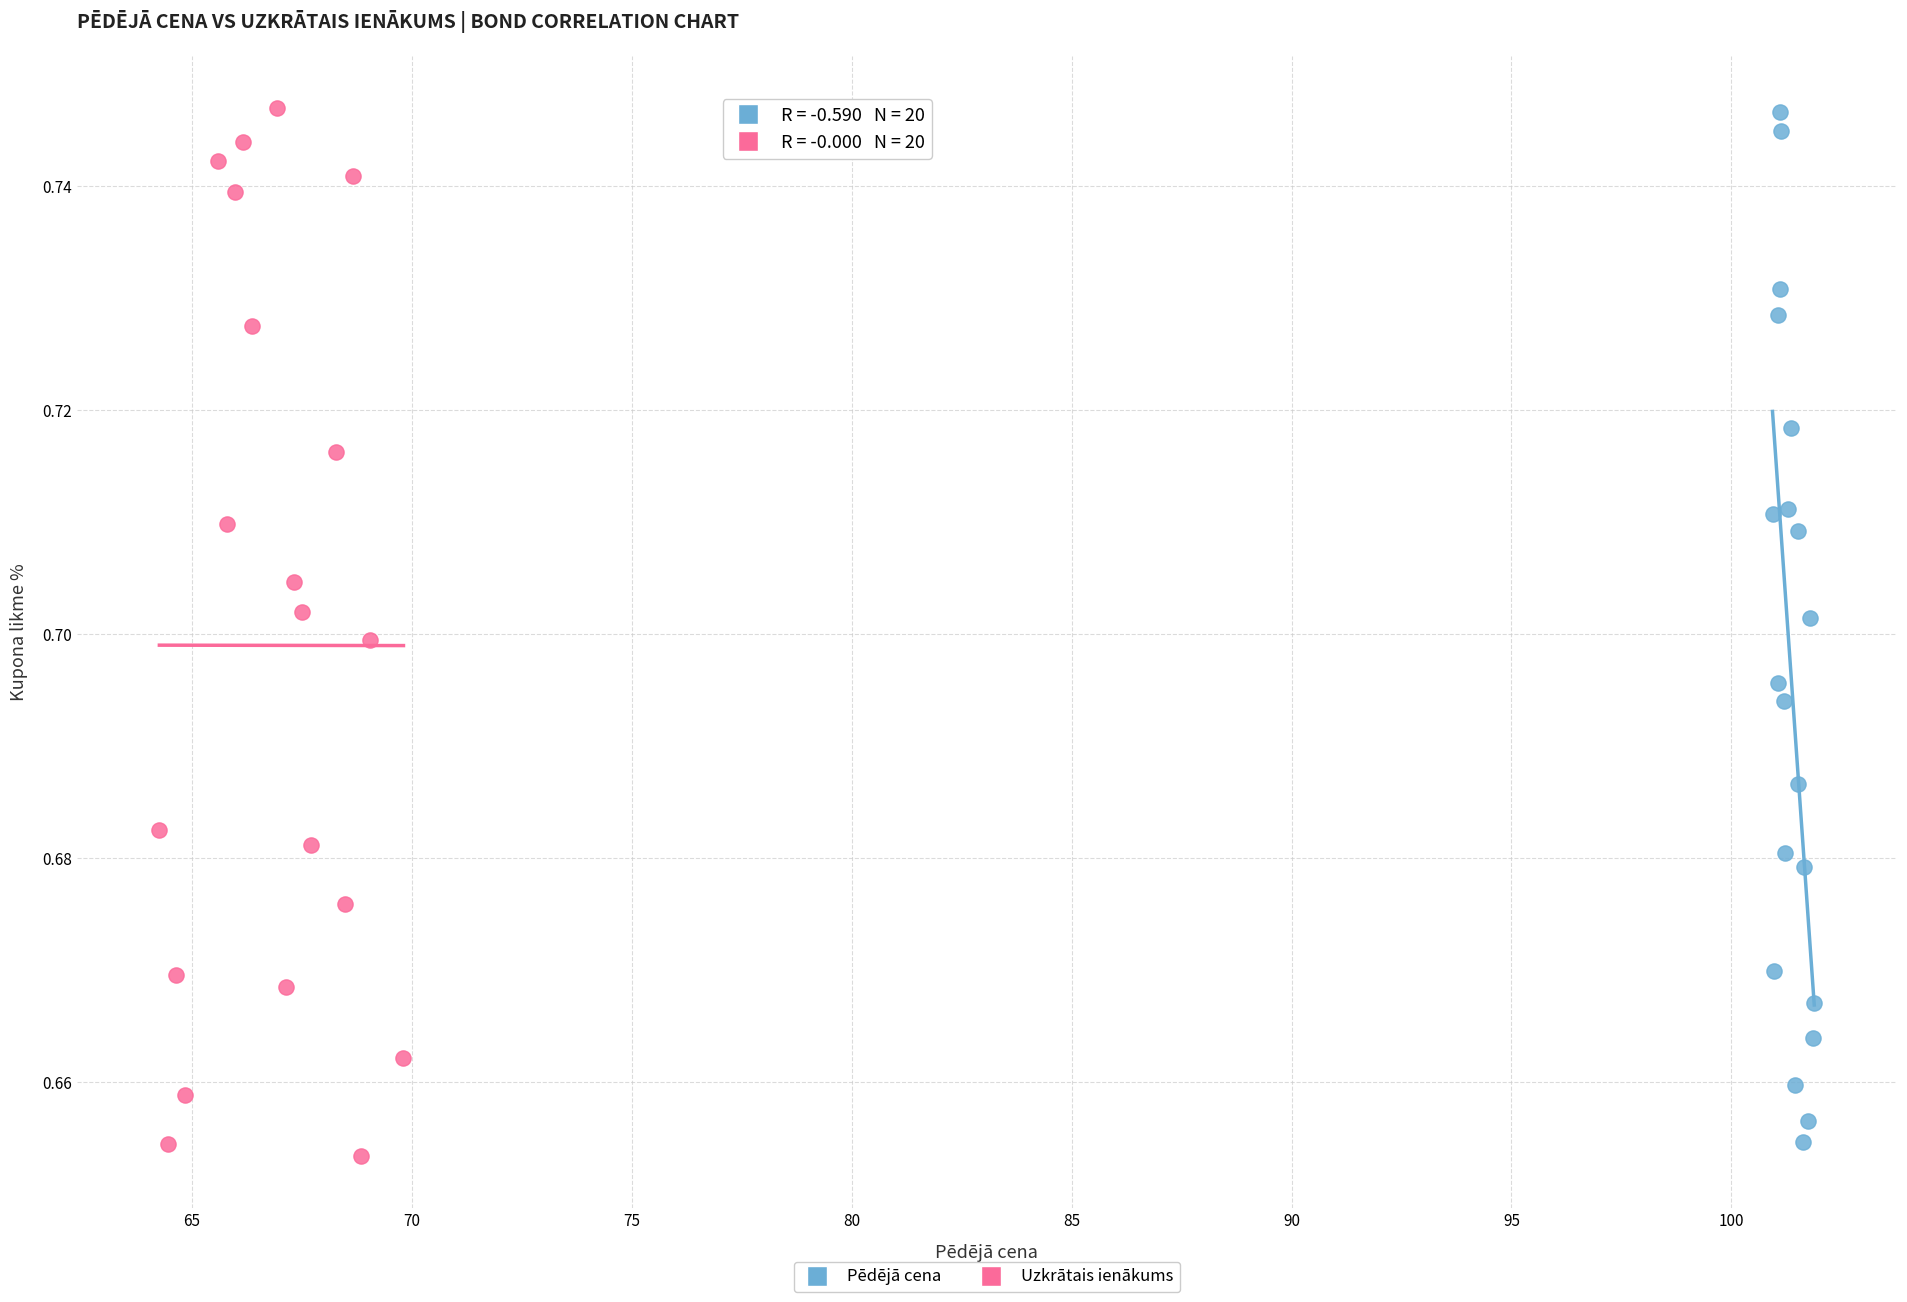

Which series reaches the minimum Y coordinate?

Uzkrātais ienākums